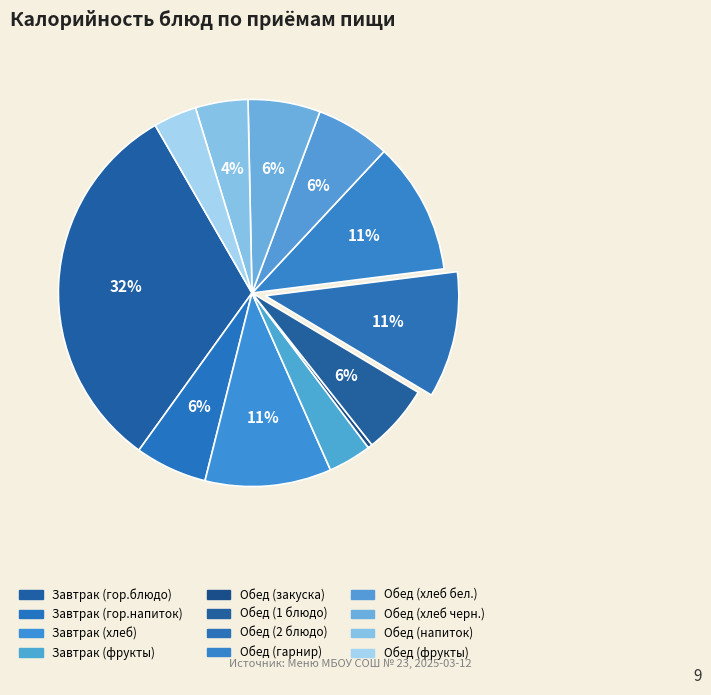

What portion of the pie excludes Завтрак (фрукты)?

96.4%